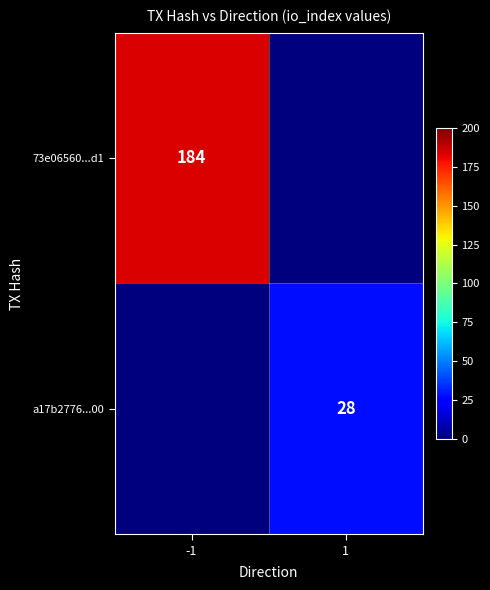

True or false: 73e06560...d1 has a value of 184 at -1.

True